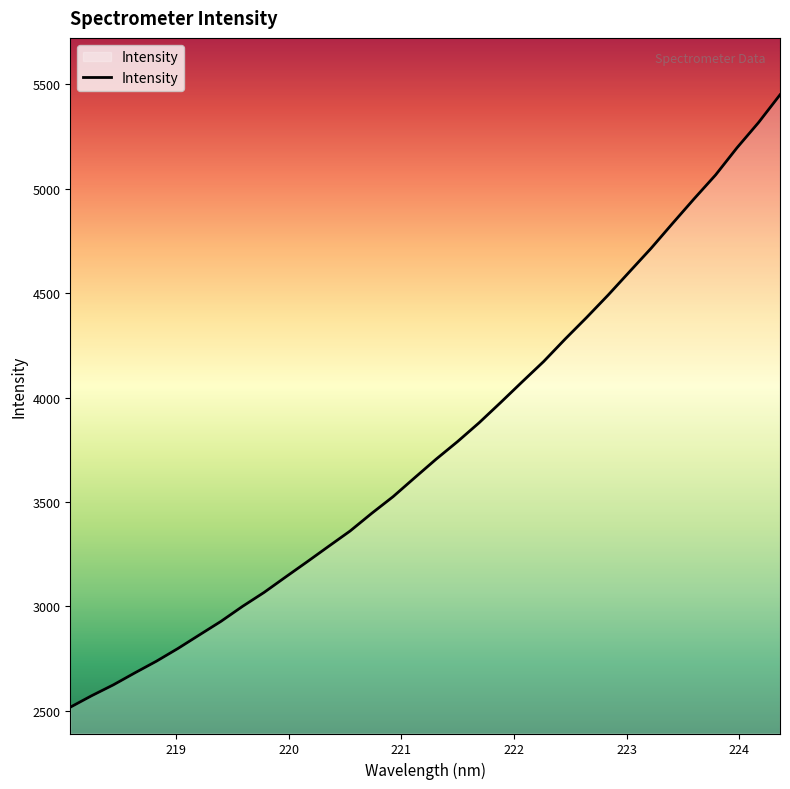

What is the minimum value shown in the chart?

2517.8